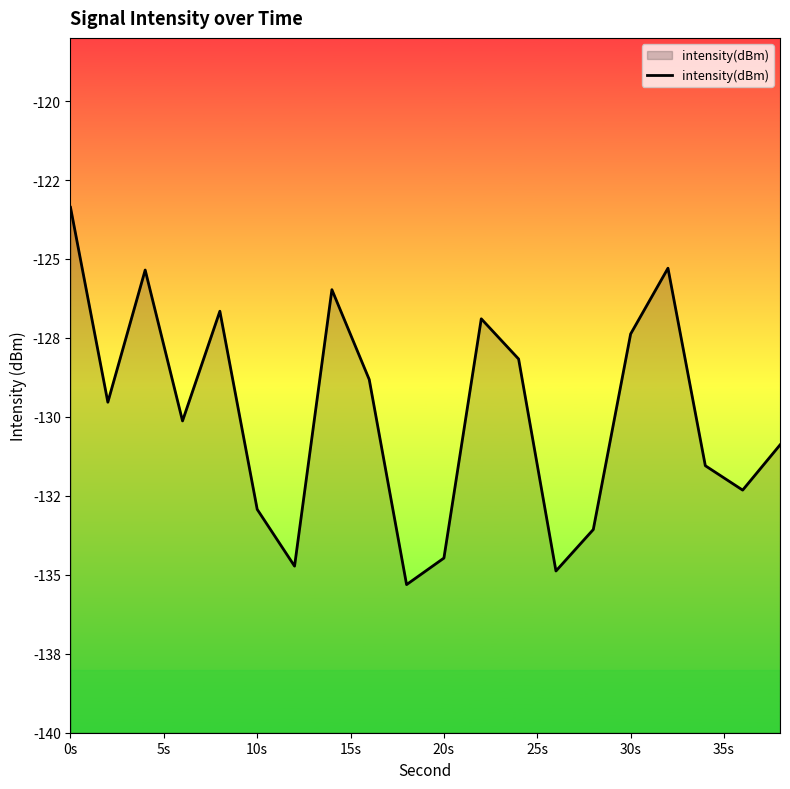

What is the value of the 11th point from the left?

-134.5